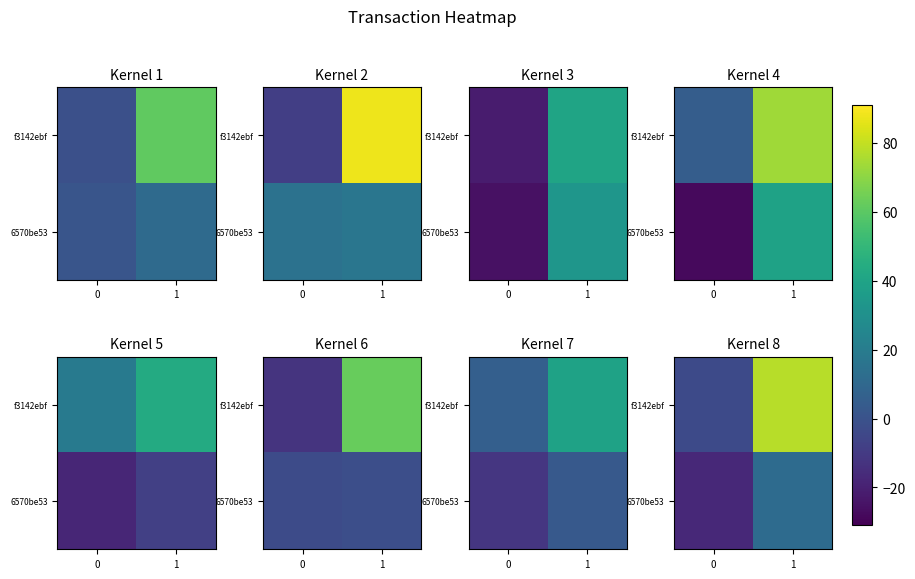

At which category is the sum across all series the highest?

1